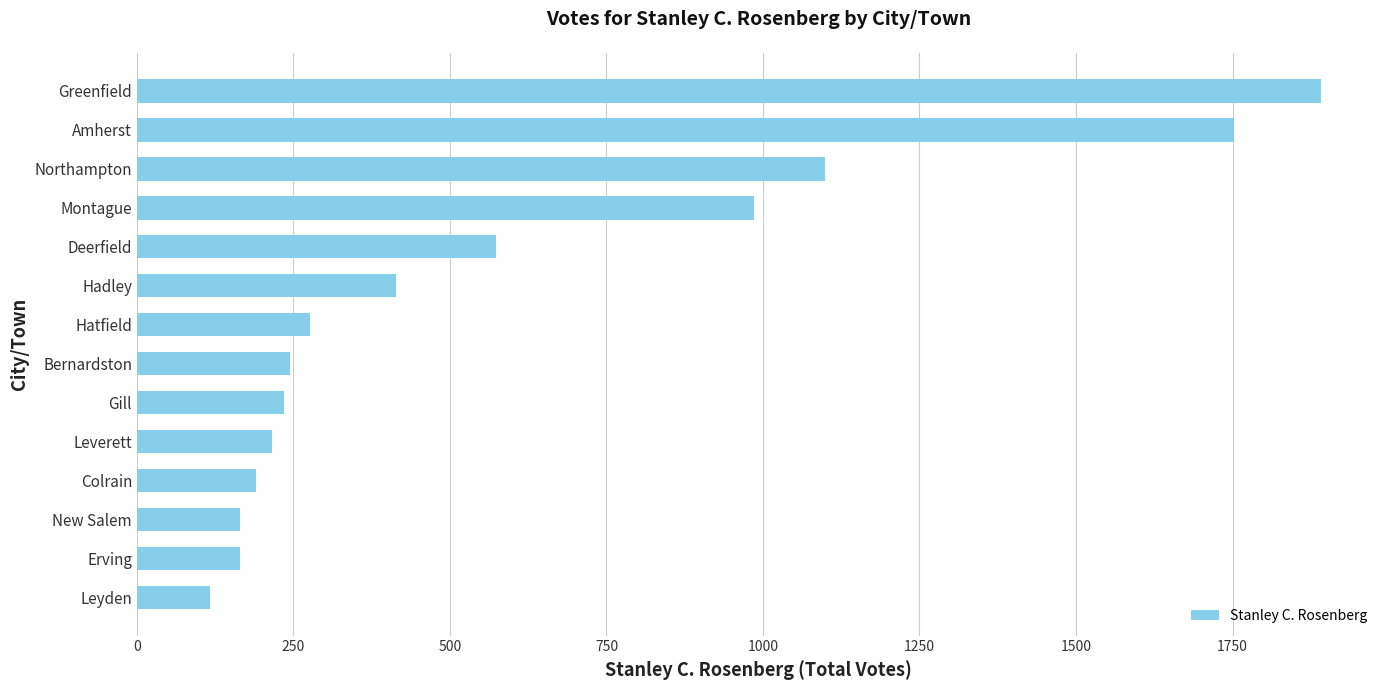

What is the approximate value at Hatfield?

277